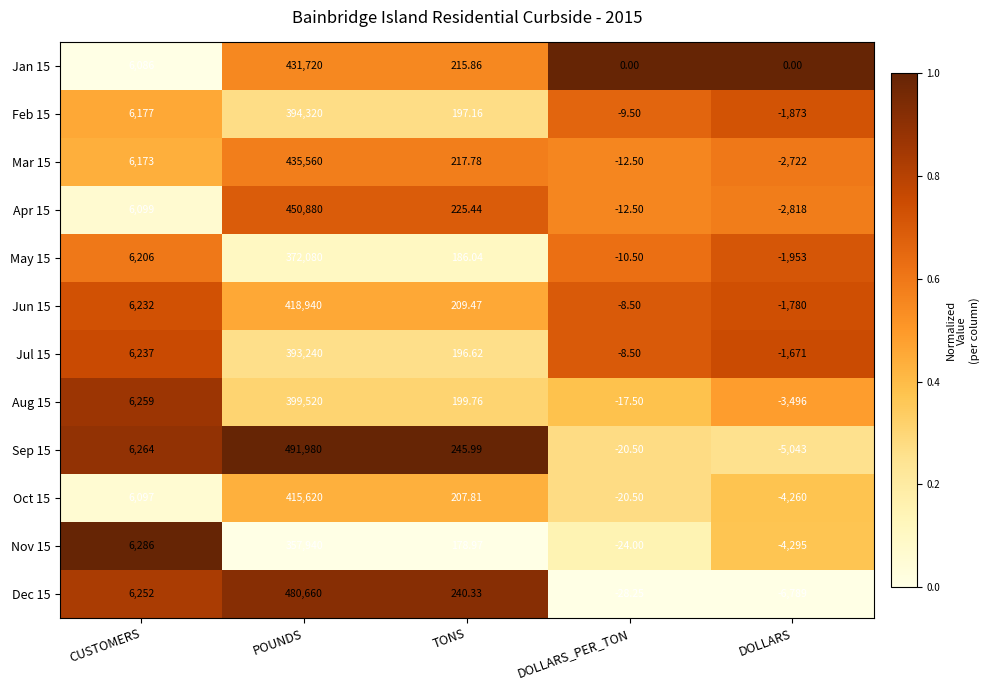

Where does the Feb 15 series first go above 197?

CUSTOMERS